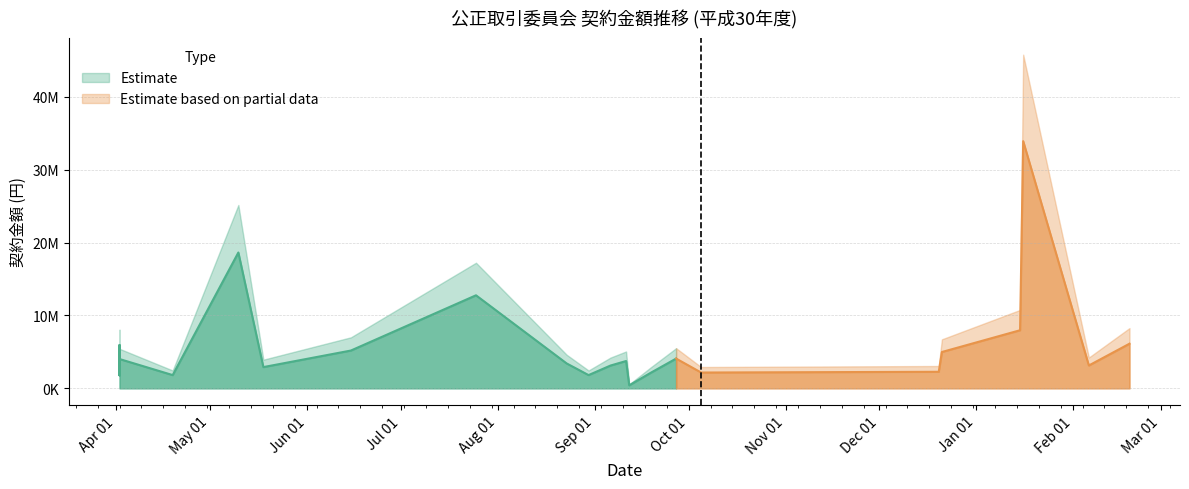

What is the value of the 17th point from the left?

2159407